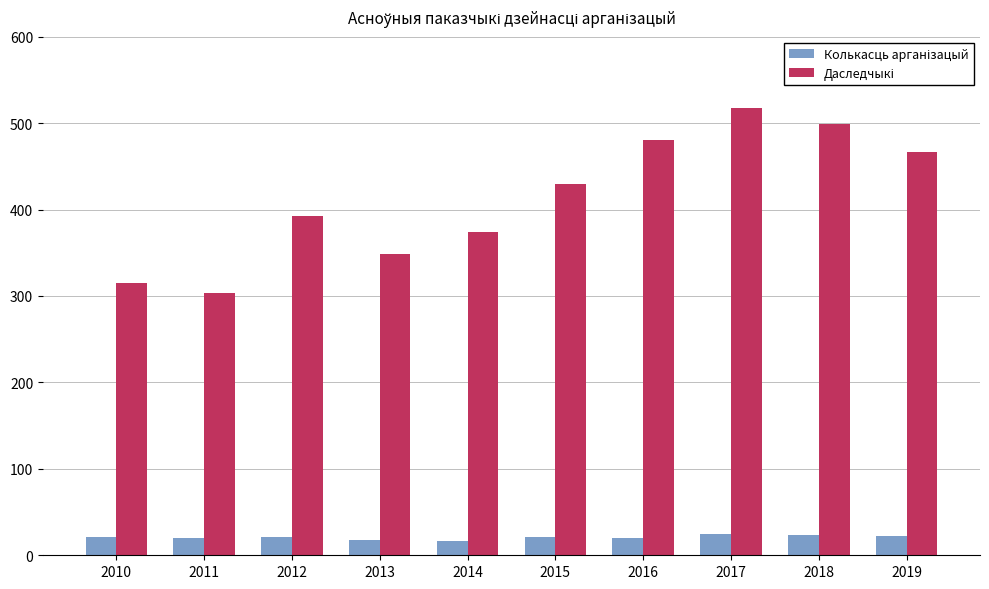

What is the greatest value displayed?

517